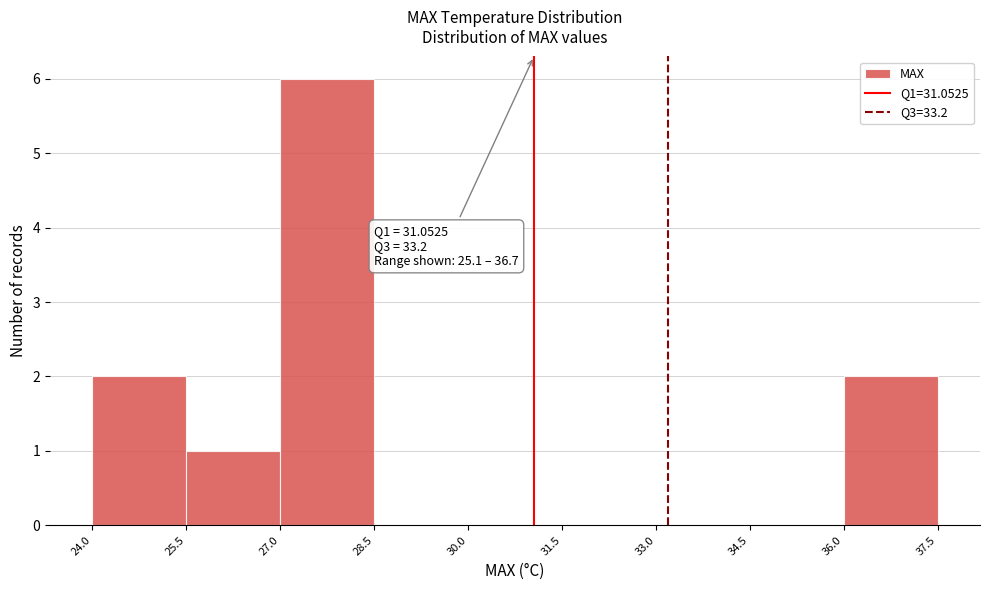

Over which range of the x-axis is the bar tallest?

27.0 to 28.5